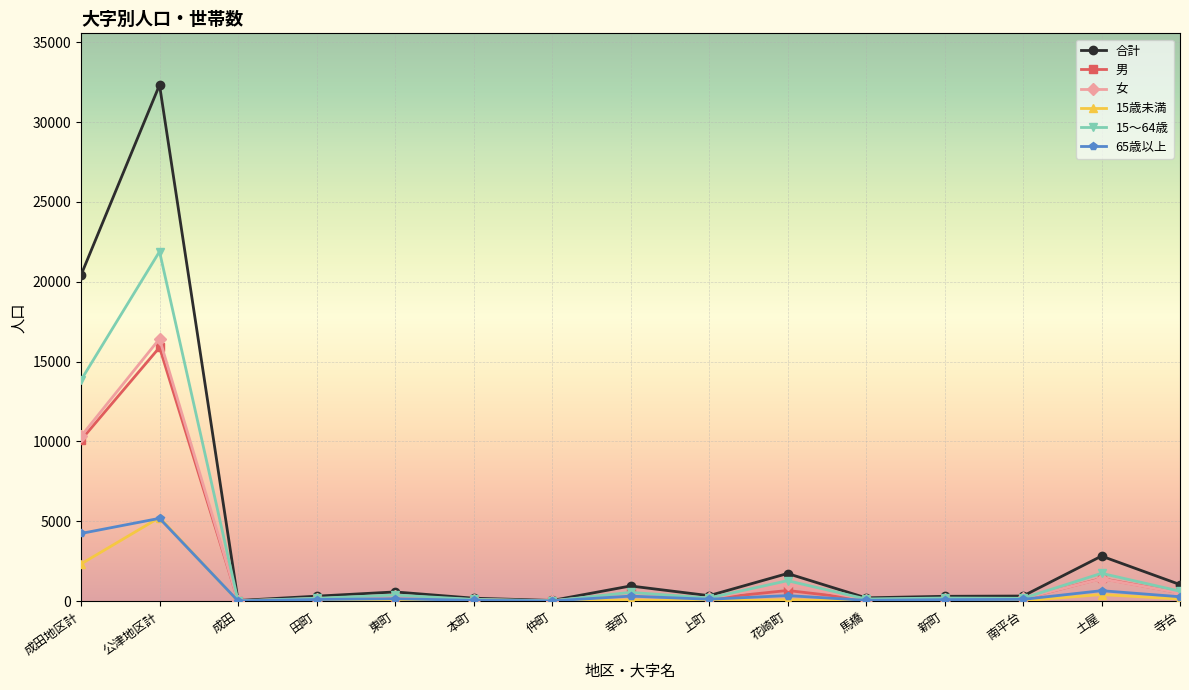

What is the spread (max minus min) of values at 東町?

542